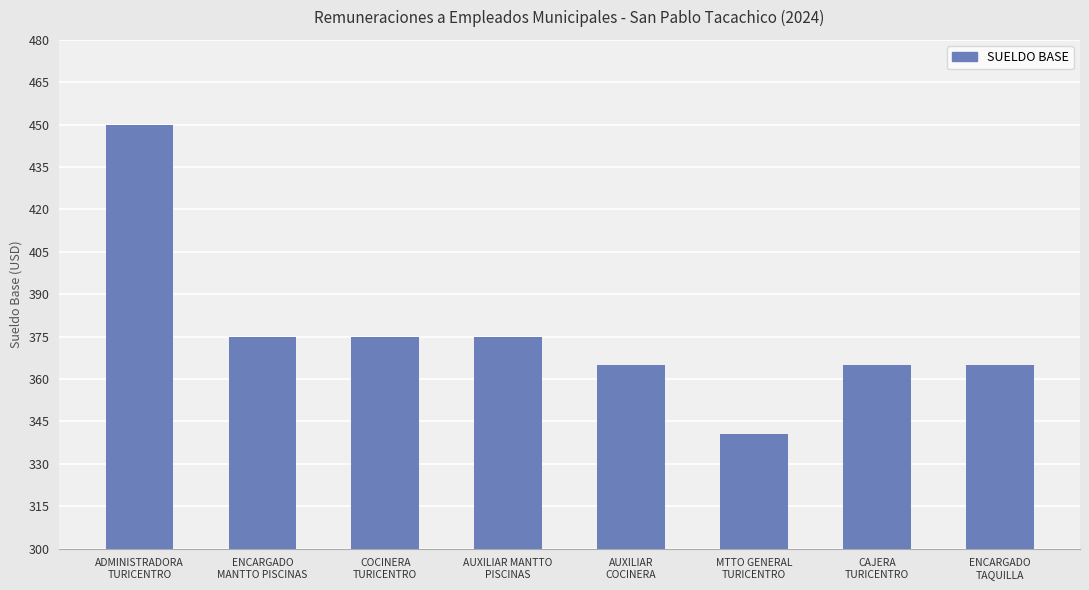

What is the change in value from COCINERA
TURICENTRO to MTTO GENERAL
TURICENTRO?

-34.3